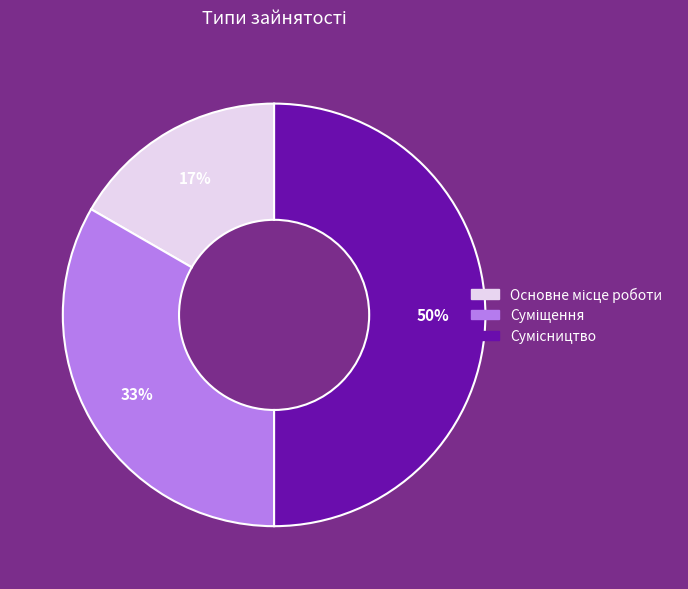

To the nearest percent, what is the average slice percentage?

33%